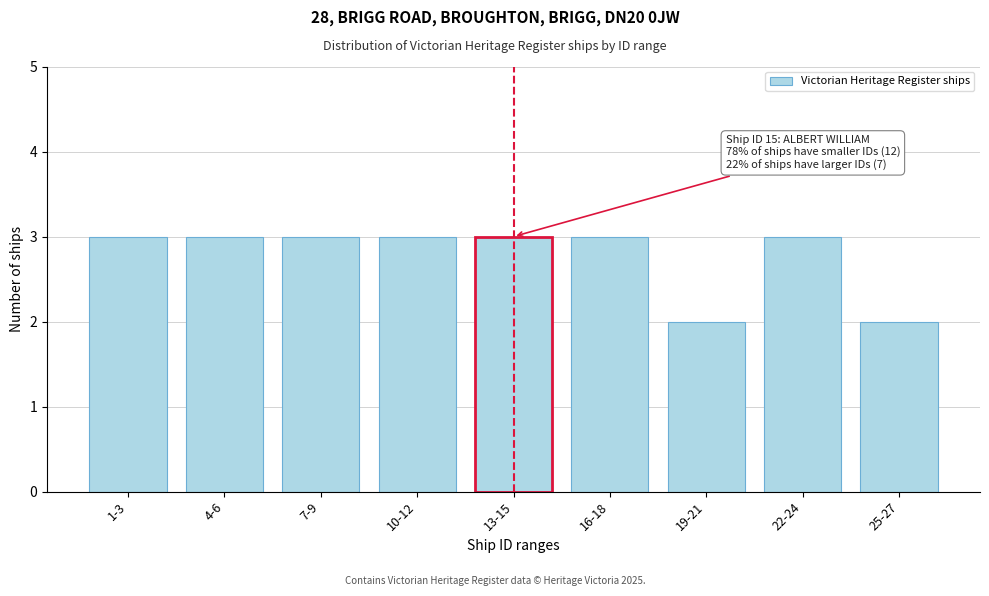

Reading left to right, list all the values displayed in this chart.

1-3=3	4-6=3	7-9=3	10-12=3	13-15=3	16-18=3	19-21=2	22-24=3	25-27=2